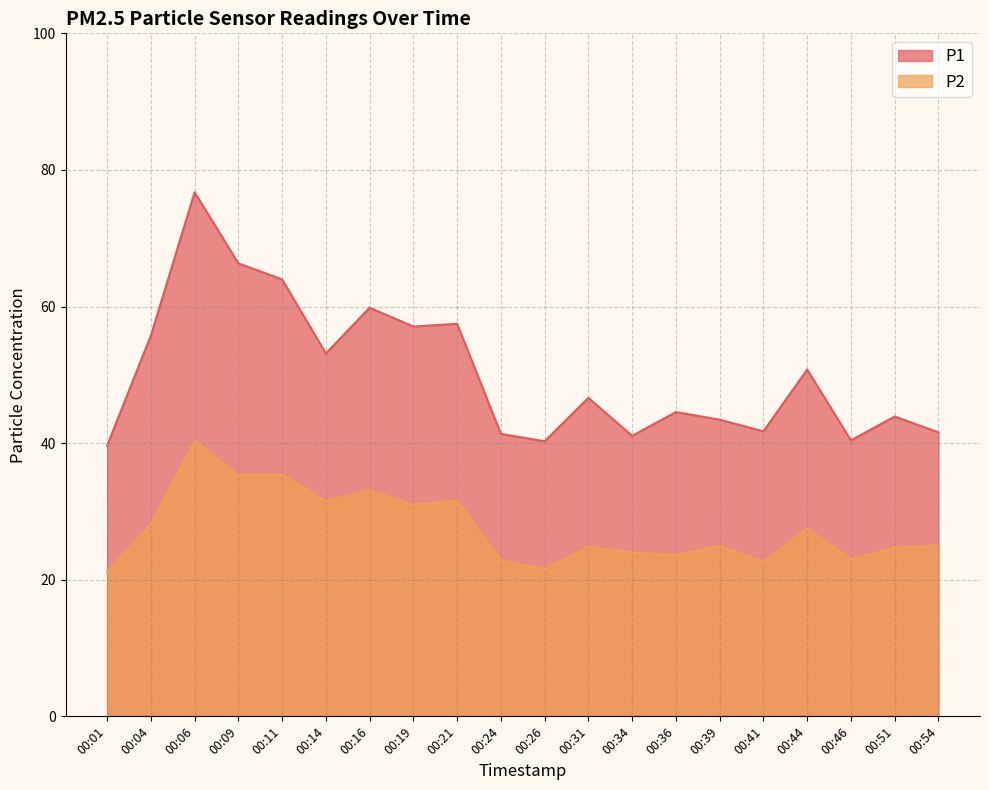

At which category does P2 reach its first local valley?

00:09